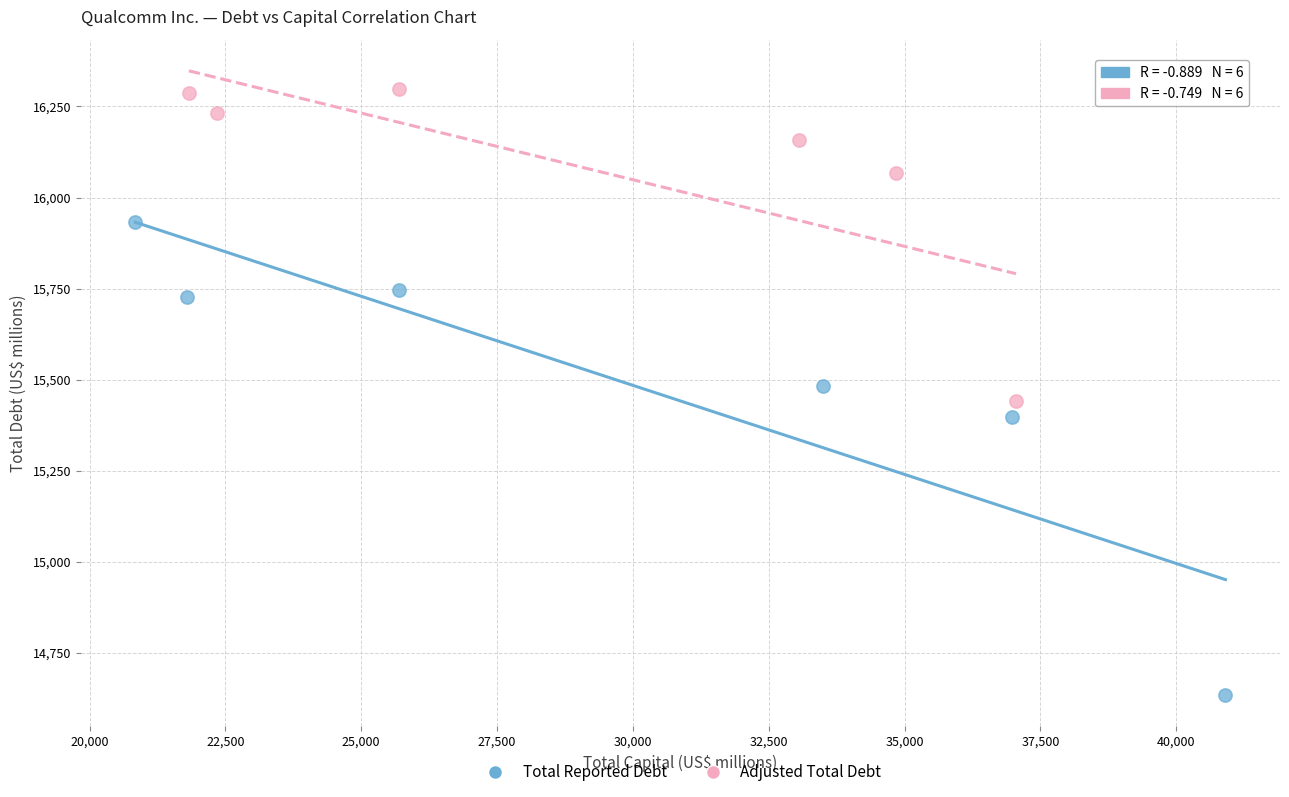

Which series reaches the maximum Y coordinate?

Adjusted Total Debt